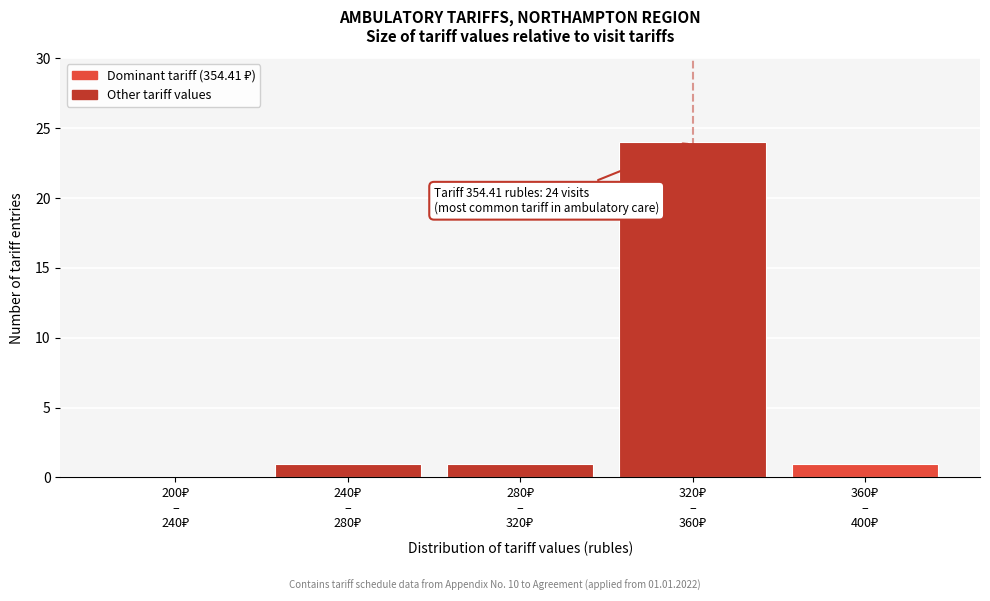

What is the greatest value displayed?

24